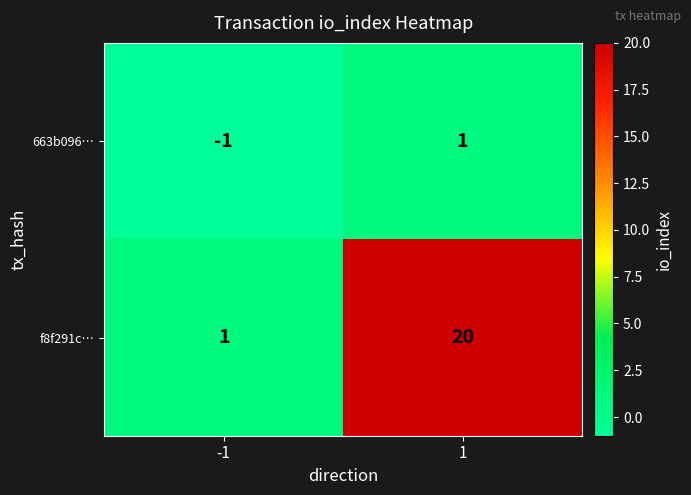

Is it true that f8f291c… equals 1 at -1?

True